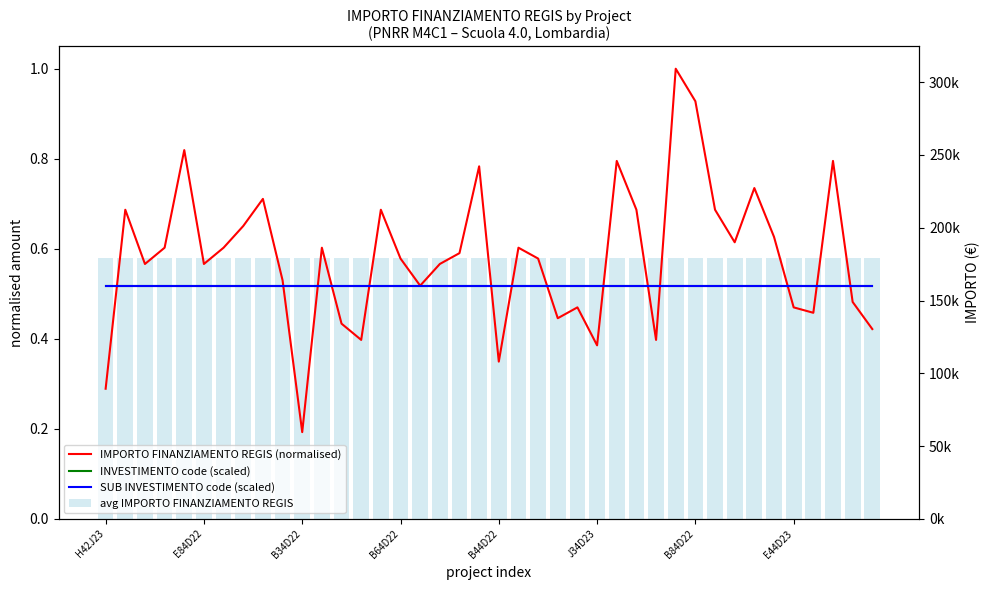

The INVESTIMENTO code (scaled) series shows 0.9 at 11. True or false?

False